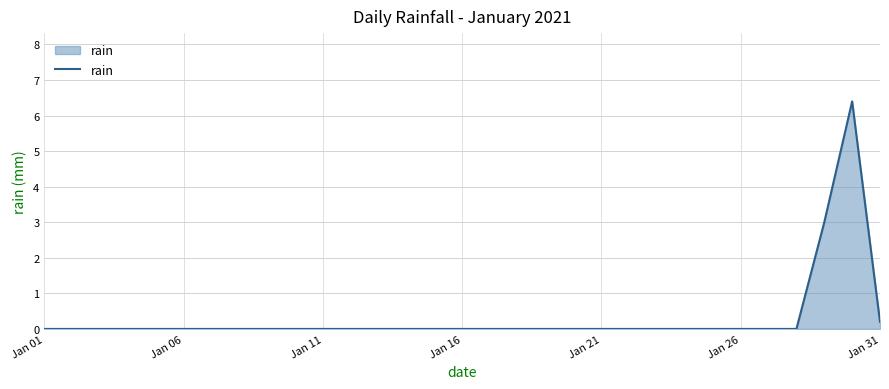

What is the maximum value shown in the chart?

6.4